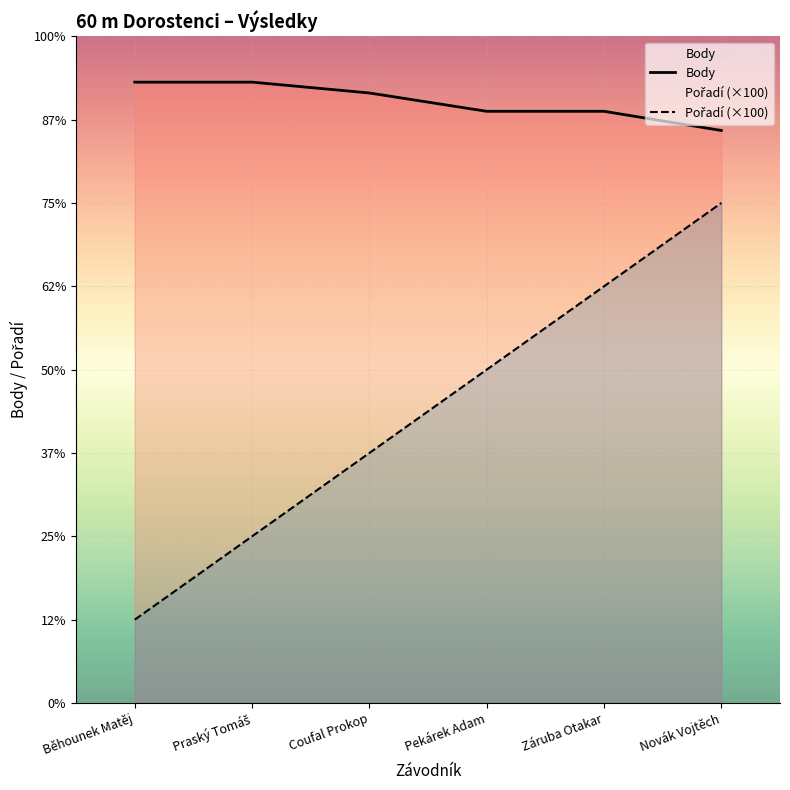

At which label does Pořadí first exceed 400?

Záruba Otakar